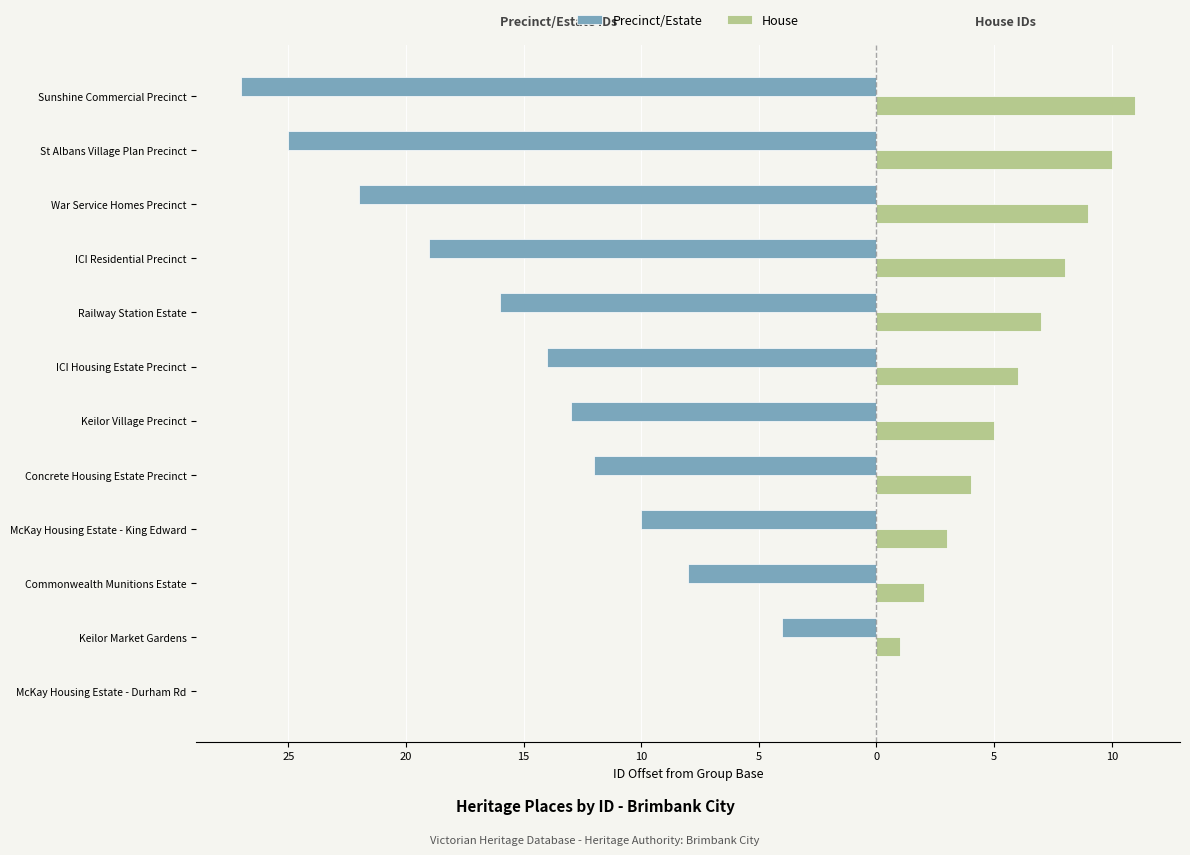

What are all the series names shown in the legend?

Precinct/Estate, House